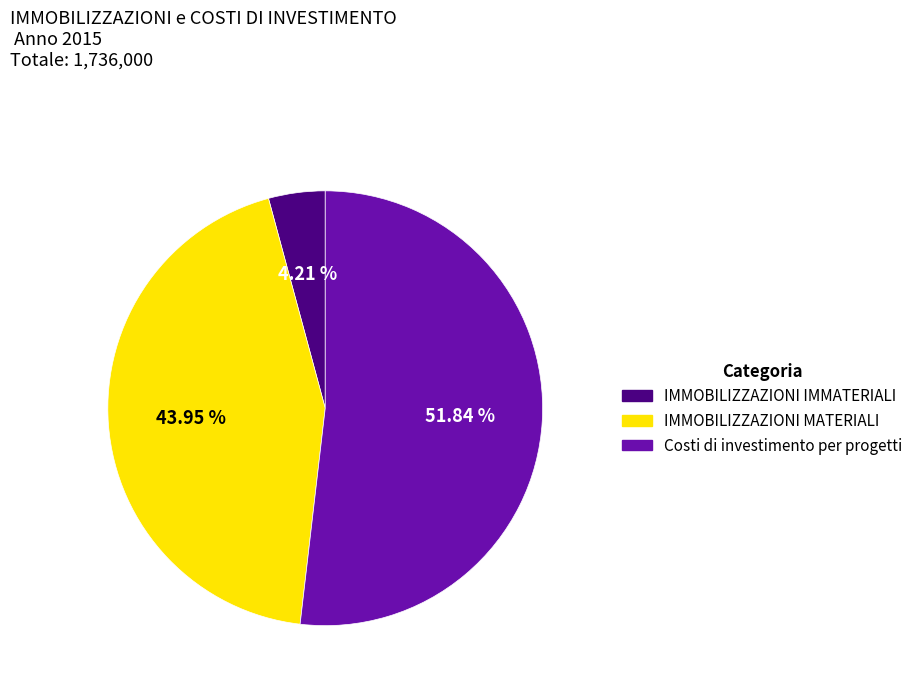

To the nearest percent, what percentage of the pie is IMMOBILIZZAZIONI MATERIALI?

44%